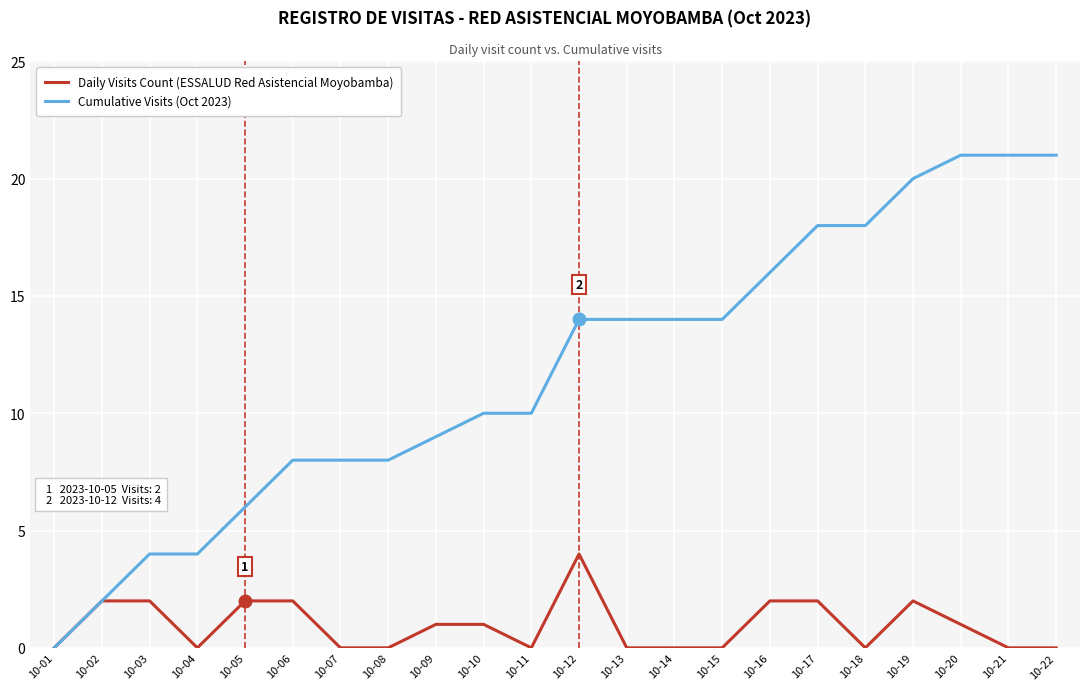

The value of Daily Visits Count (ESSALUD Red Asistencial Moyobamba) at 10-11 is 0. True or false?

True